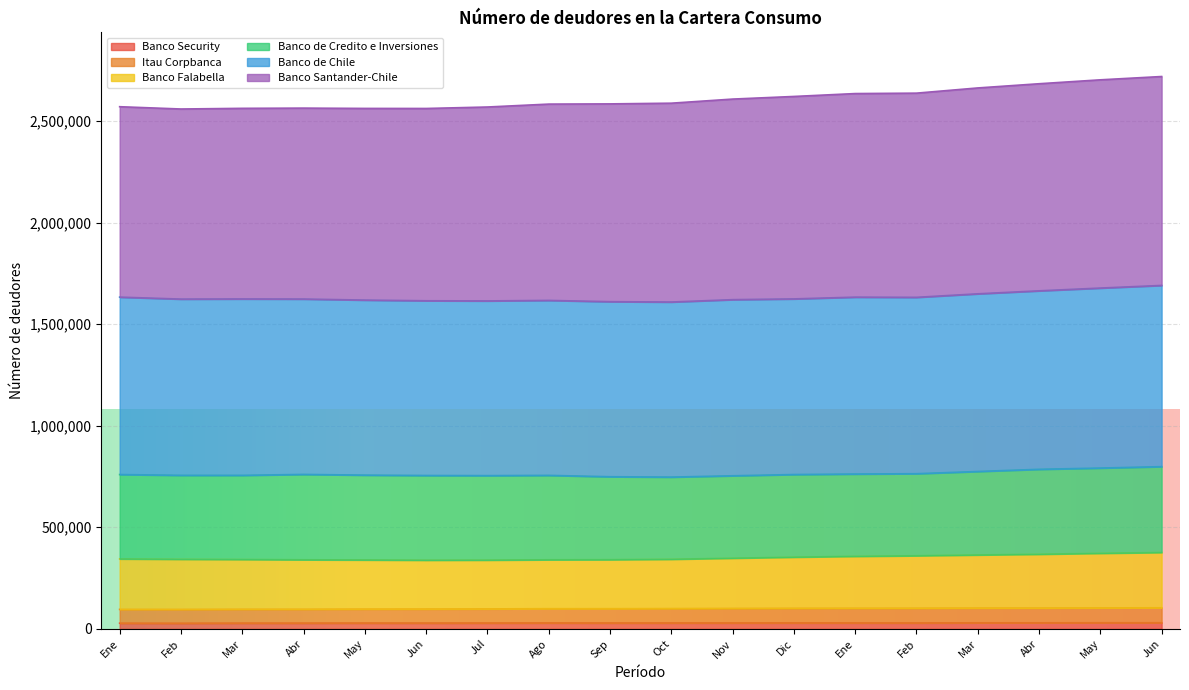

Which series changed the most between May and Dic?

Banco Falabella